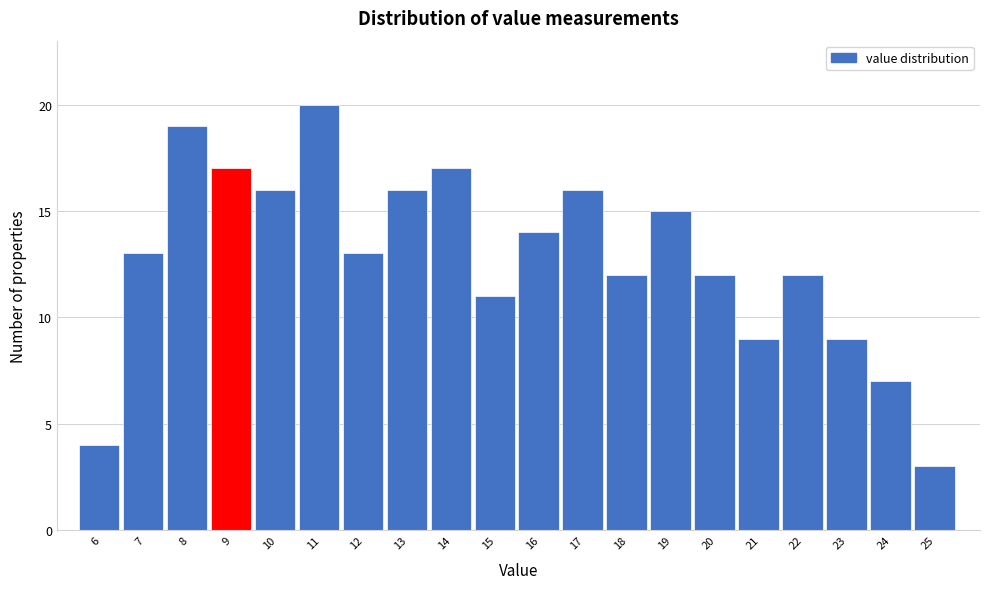

Reading right to left, what are all the values shown in this chart?

3	7	9	12	9	12	15	12	16	14	11	17	16	13	20	16	17	19	13	4